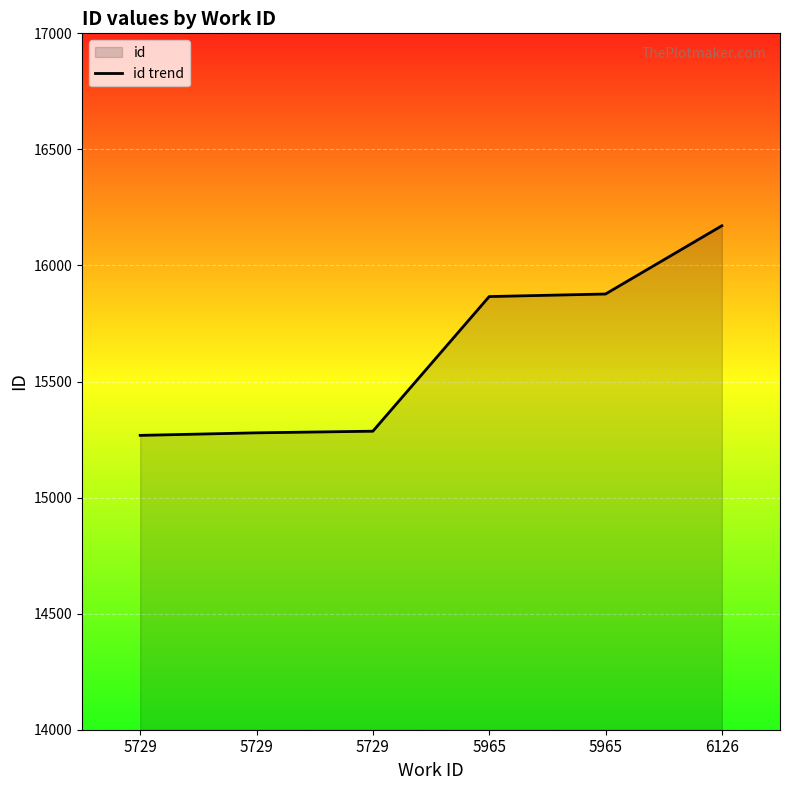

The chart shows a value of 15268 at 5729. True or false?

True